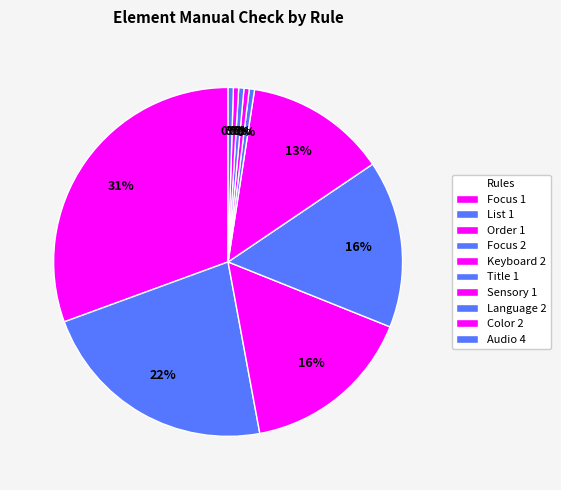

True or false: Sensory 1 accounts for 0% of the total.

True